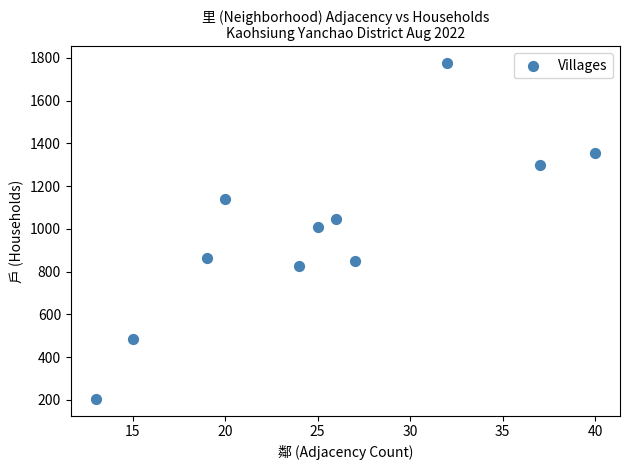

What is the range of X values (max minus min)?

27